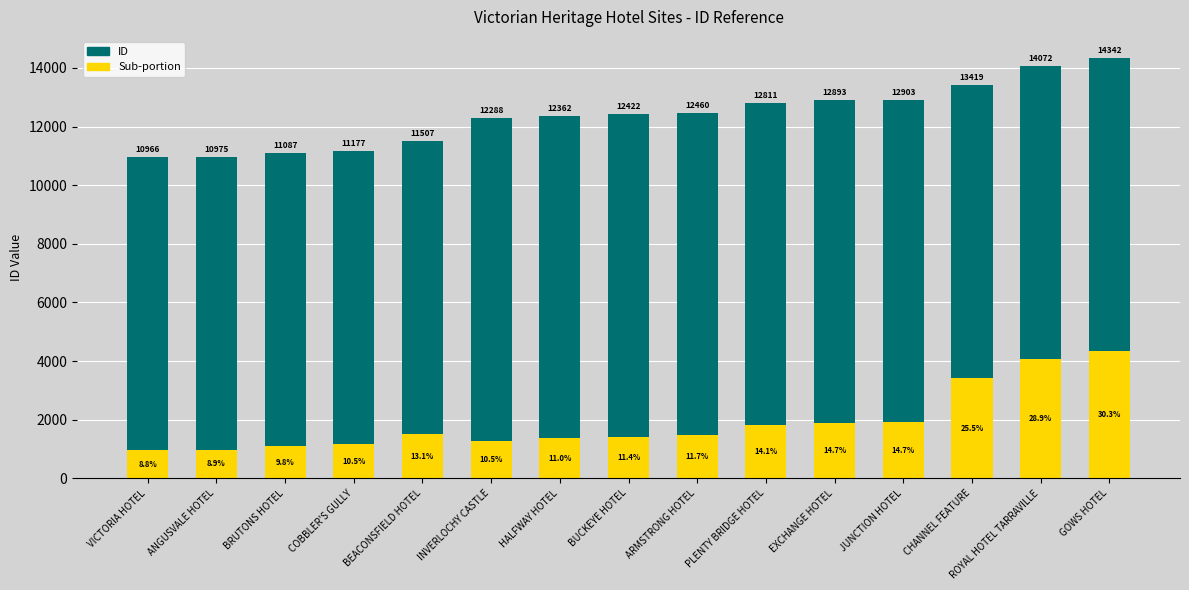

Reading left to right, extract all data points from this chart.

ID: VICTORIA HOTEL=10966	ANGUSVALE HOTEL=10975	BRUTONS HOTEL=11087	COBBLER'S GULLY=11177	BEACONSFIELD HOTEL=11507	INVERLOCHY CASTLE=12288	HALFWAY HOTEL=12362	BUCKEYE HOTEL=12422	ARMSTRONG HOTEL=12460	PLENTY BRIDGE HOTEL=12811	EXCHANGE HOTEL=12893	JUNCTION HOTEL=12903	CHANNEL FEATURE=13419	ROYAL HOTEL TARRAVILLE=14072	GOWS HOTEL=14342
Sub-portion: VICTORIA HOTEL=966	ANGUSVALE HOTEL=975	BRUTONS HOTEL=1087	COBBLER'S GULLY=1177	BEACONSFIELD HOTEL=1507	INVERLOCHY CASTLE=1288	HALFWAY HOTEL=1362	BUCKEYE HOTEL=1422	ARMSTRONG HOTEL=1460	PLENTY BRIDGE HOTEL=1811	EXCHANGE HOTEL=1893	JUNCTION HOTEL=1903	CHANNEL FEATURE=3419	ROYAL HOTEL TARRAVILLE=4072	GOWS HOTEL=4342